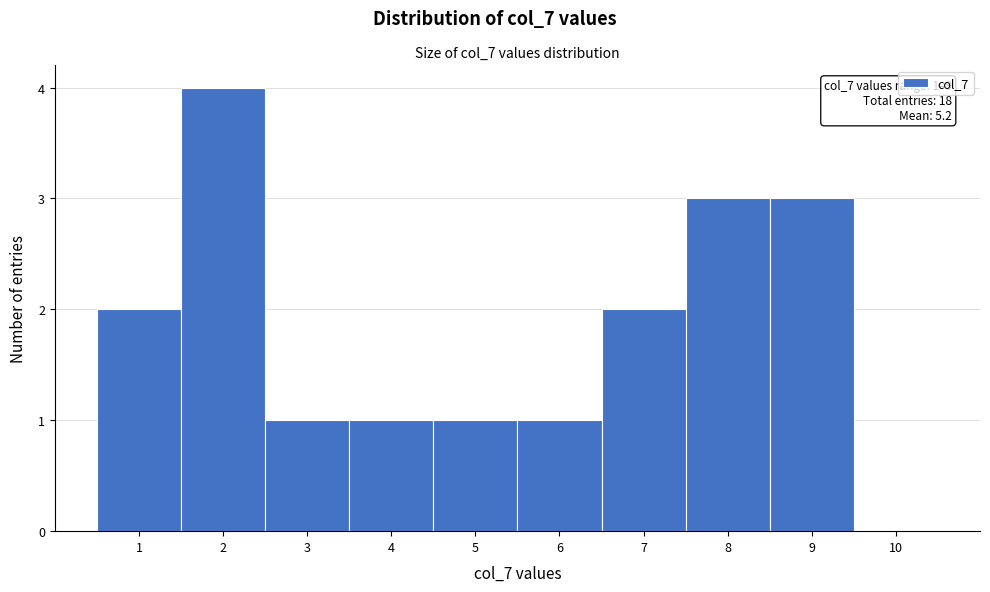

Which range on the x-axis has the tallest bar?

1.5 to 2.5